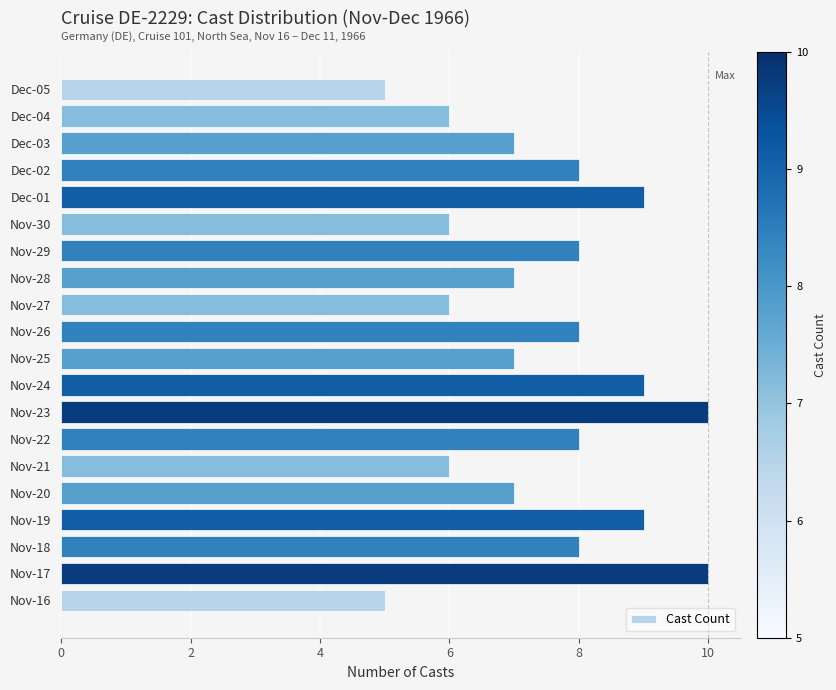

What is the maximum value shown in the chart?

10